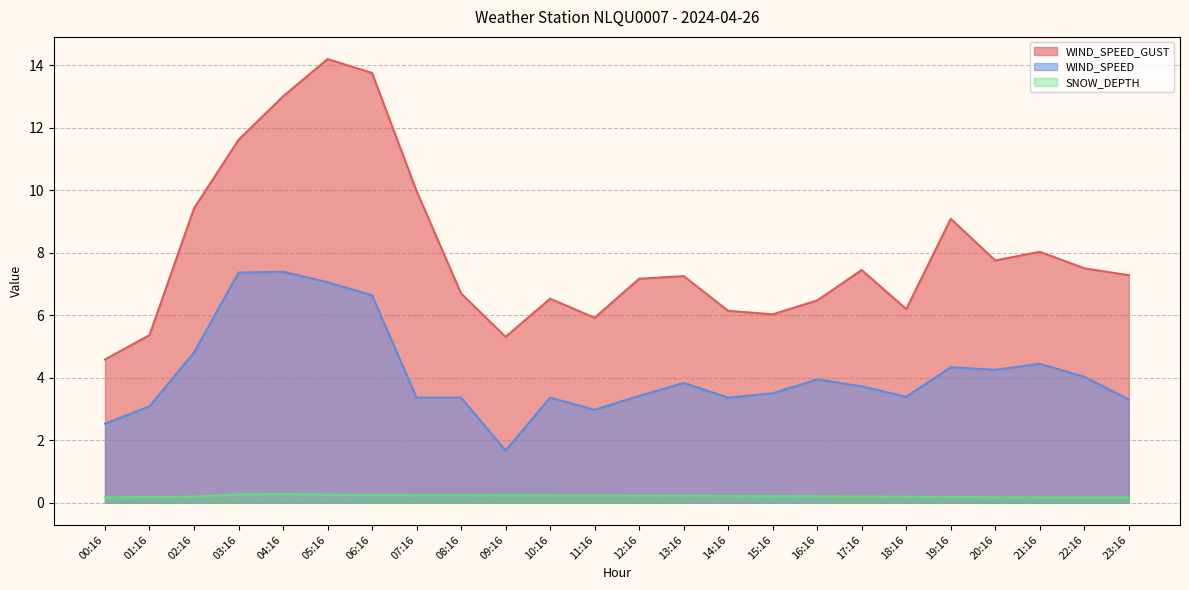

True or false: SNOW_DEPTH has a value of 0.1 at 17:16.

False